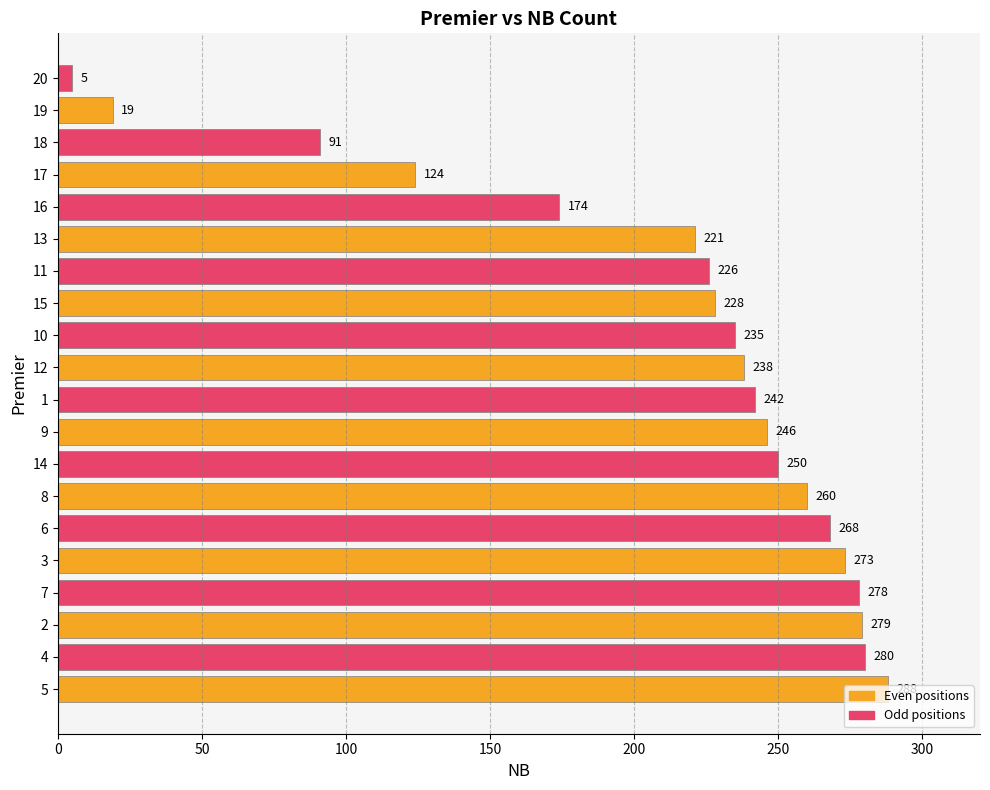

What is the change in value from 2 to 1?

-37